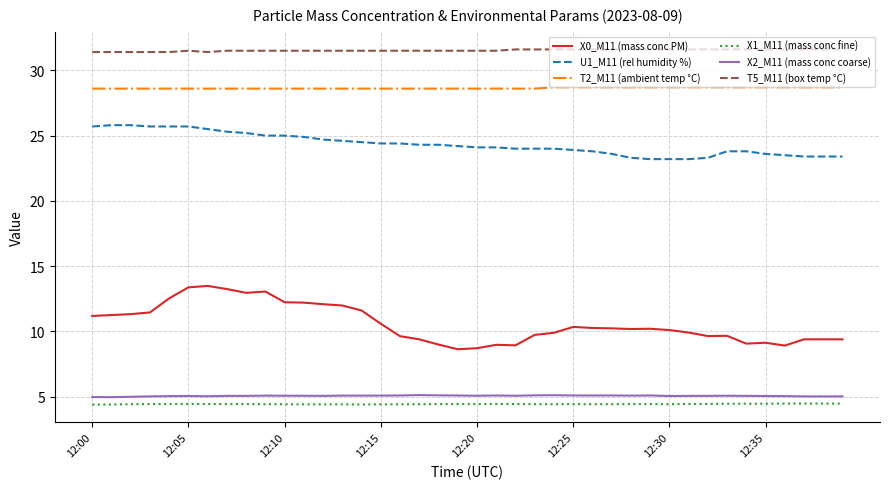

Which series has the largest total across all categories?

T5_M11 (box temp °C)